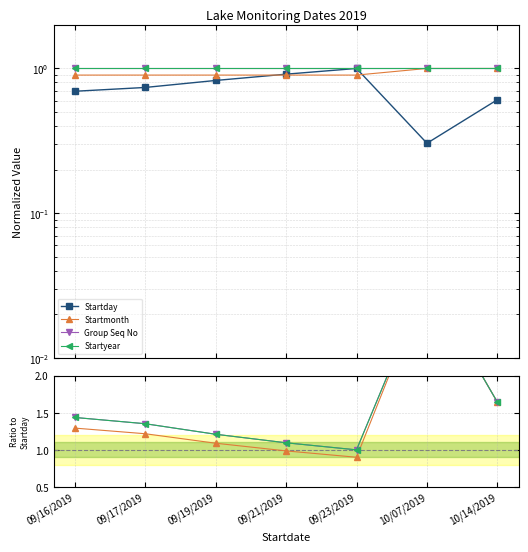

Is it true that Startmonth equals 5.2 at 10/07/2019?

False